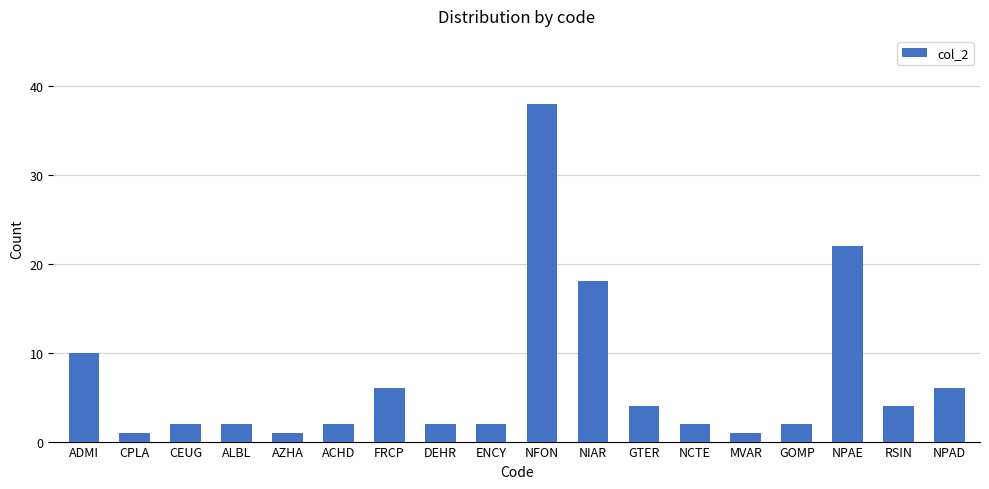

How many series are shown in this chart?

1